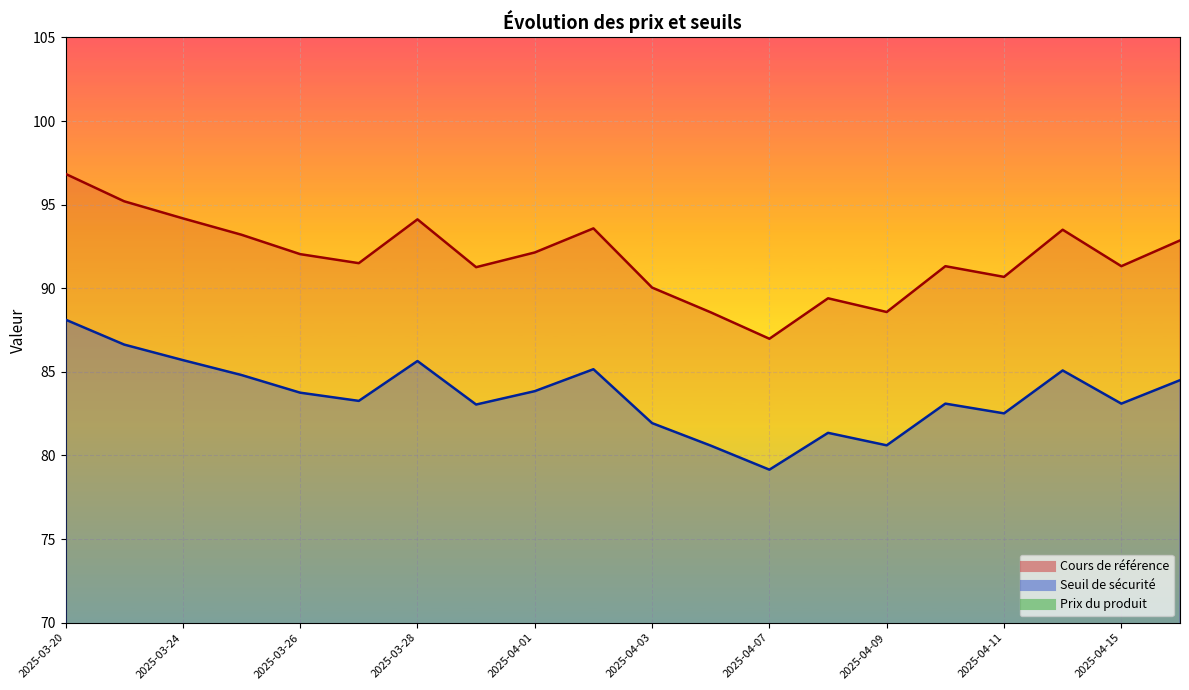

Where is the first local maximum for Seuil de sécurité?

2025-04-14